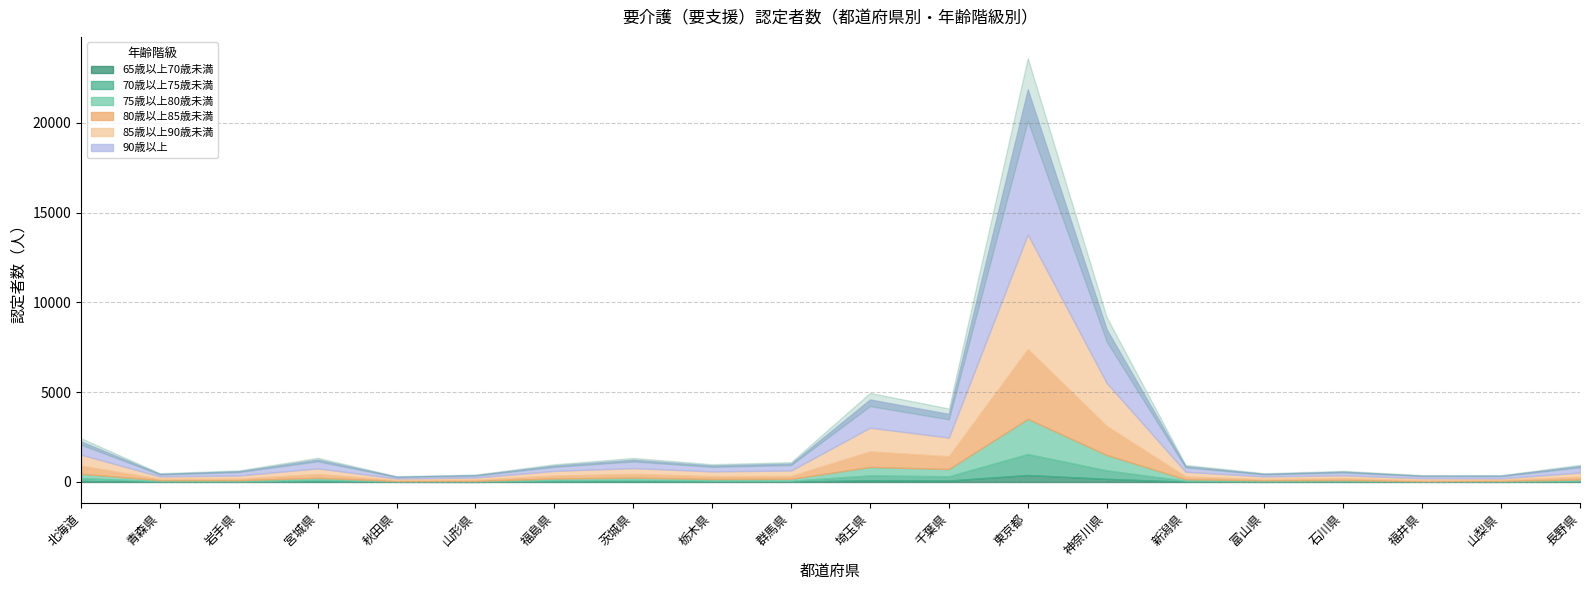

Which label corresponds to the smallest value in the chart?

山形県